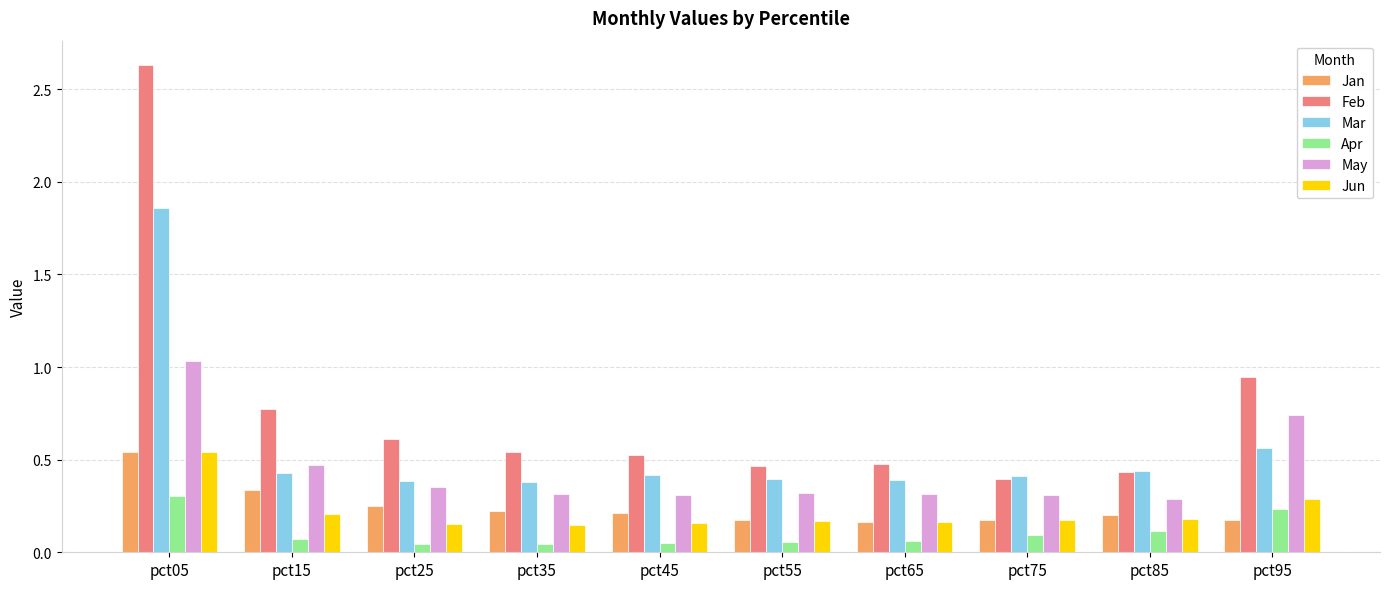

At which label does Jan reach its peak?

pct05